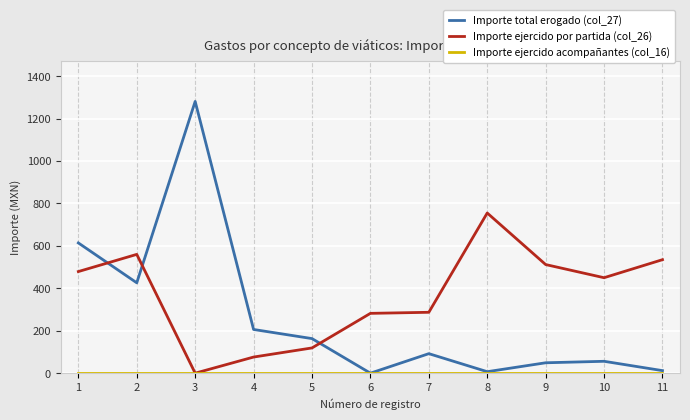

What is the maximum value shown in the chart?

1281